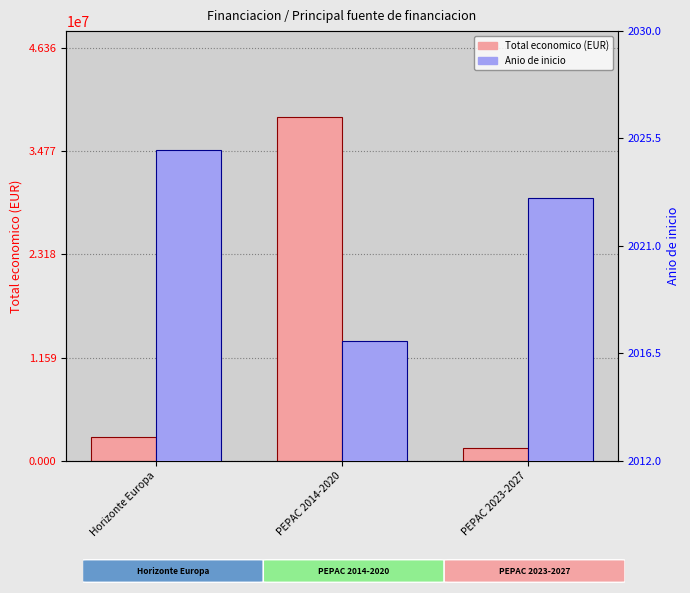

What are all the series names shown in the legend?

Total economico (EUR), Anio de inicio